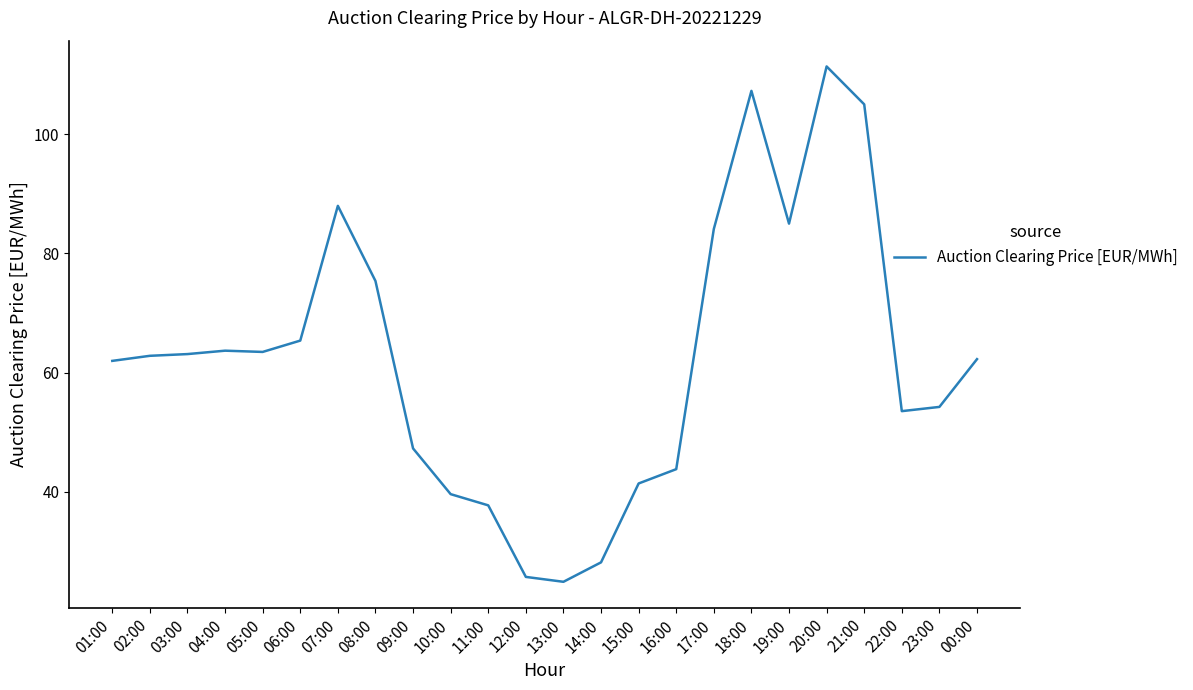

What is the maximum value shown in the chart?

111.4